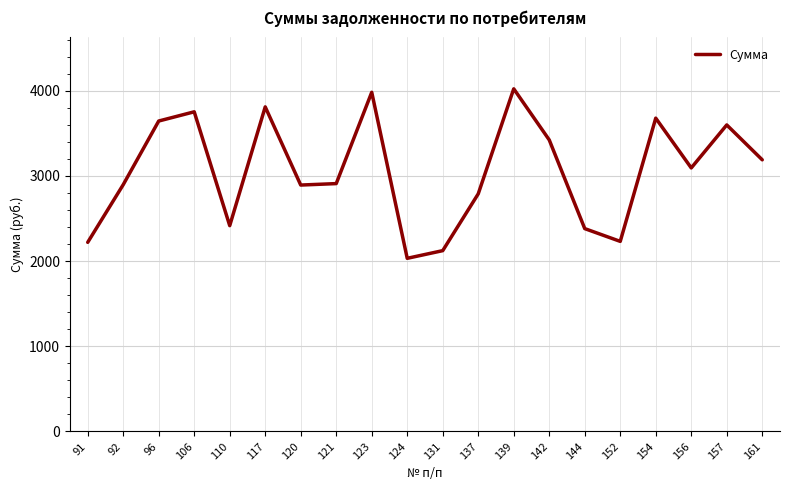

Where does the data first go above 3094?

96